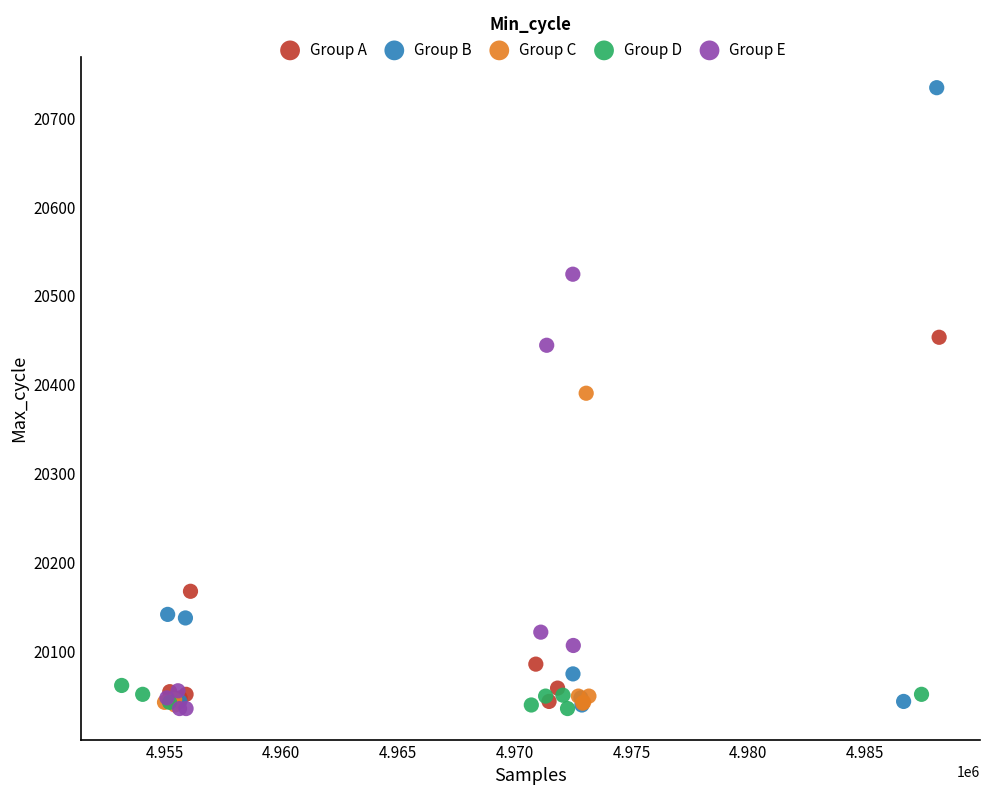

Which series has the widest spread of Y values?

Group B